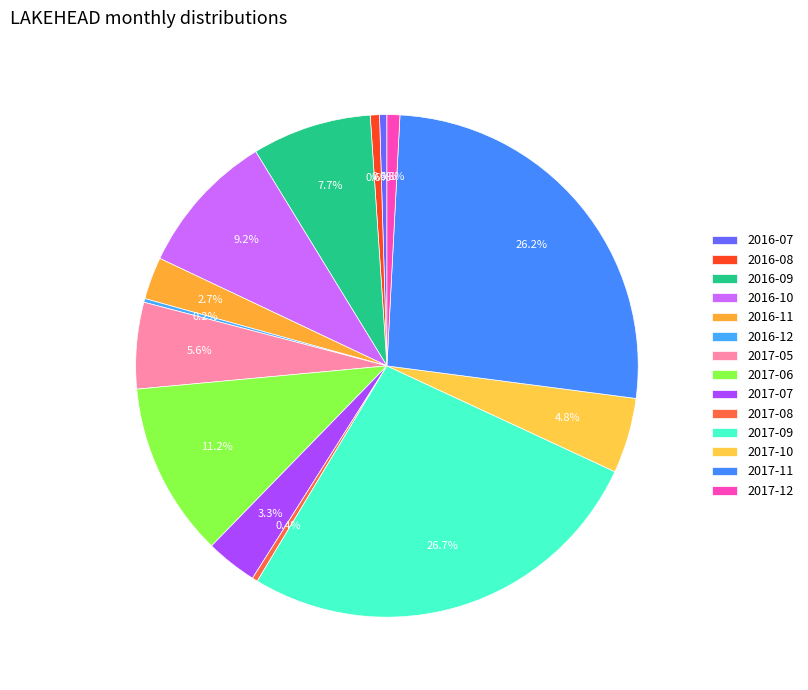

True or false: 2016-12 accounts for 0% of the total.

True